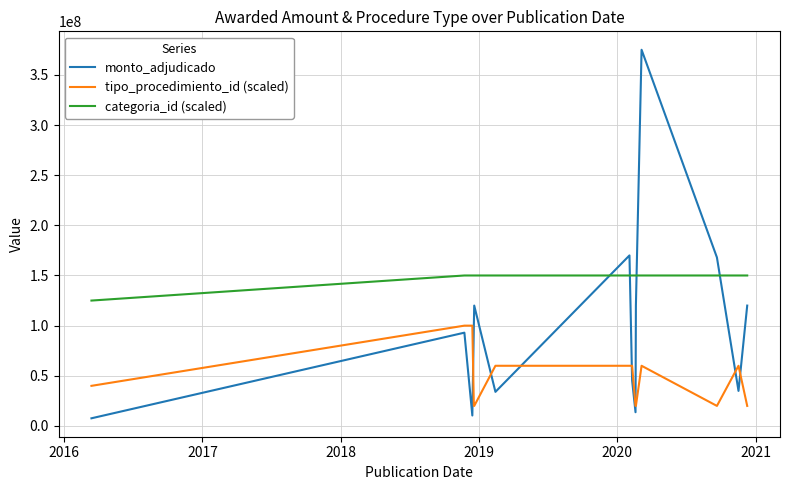

How many lines are shown in the chart?

3